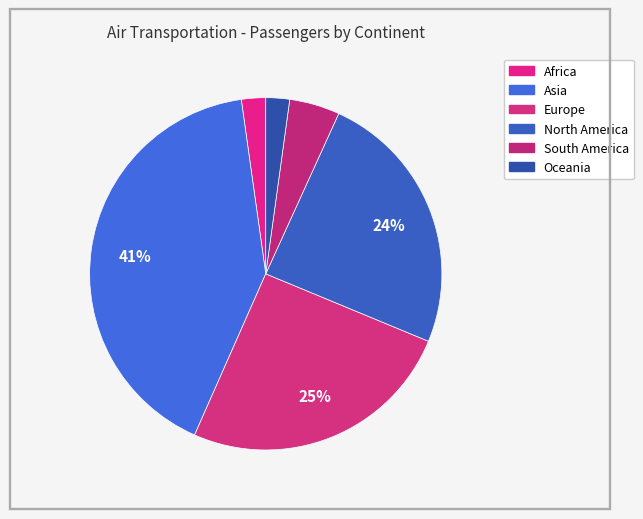

To the nearest percent, what is the combined percentage of Oceania and South America?

7%